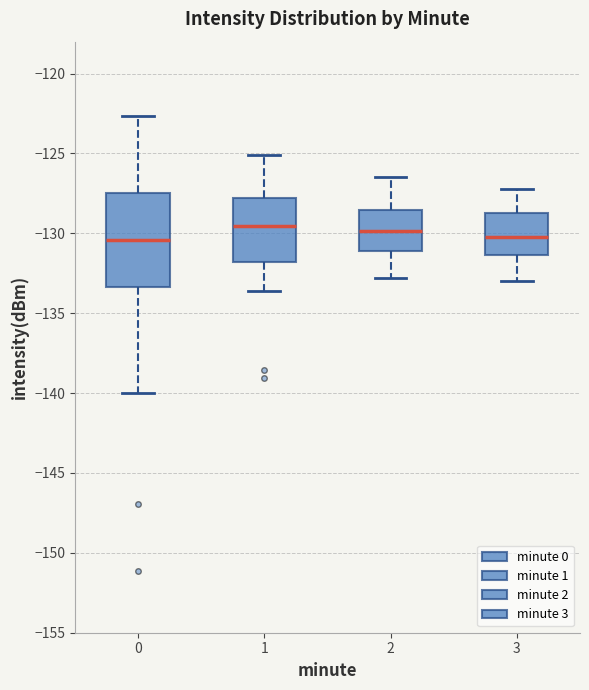

Where does the upper whisker of the box at x = 3 end on the y-axis? The values are not printed on the chart, so give them approximately, as read against the axis.

-127.0